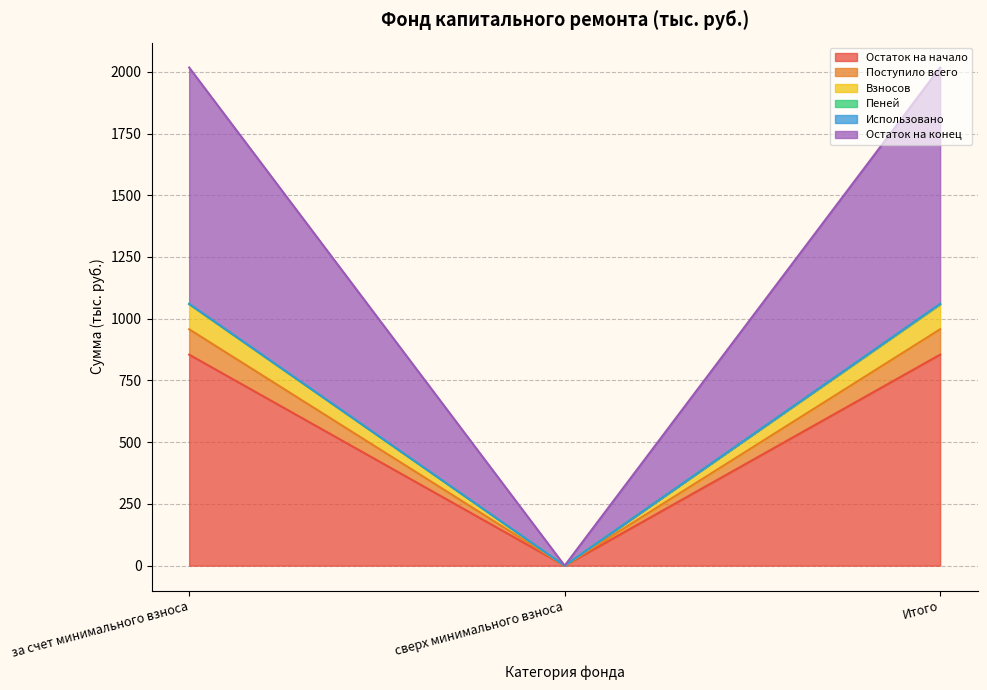

At which label does Остаток на начало reach its minimum?

сверх минимального взноса